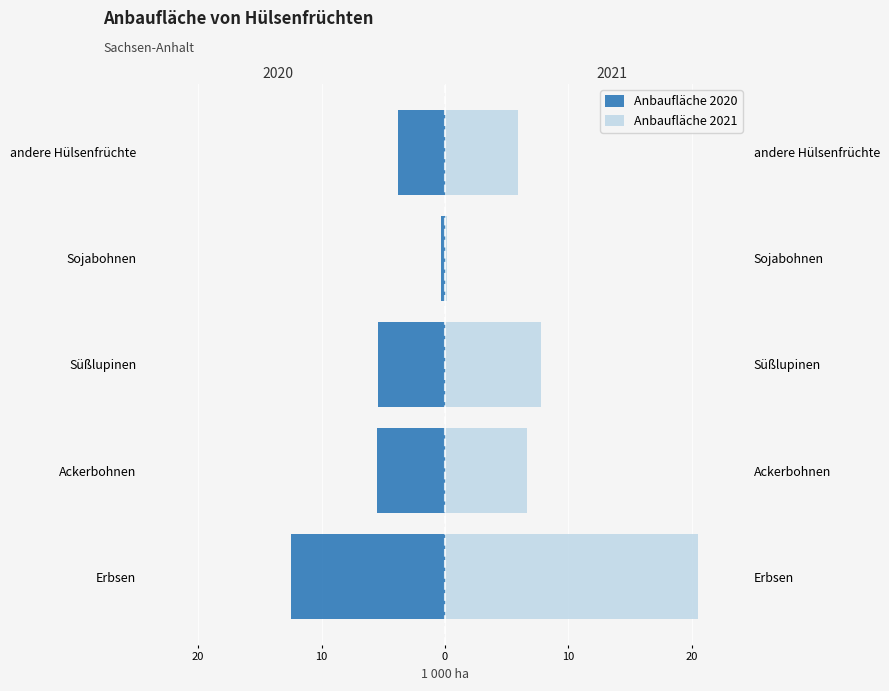

What is the minimum value shown in the chart?

-12.5